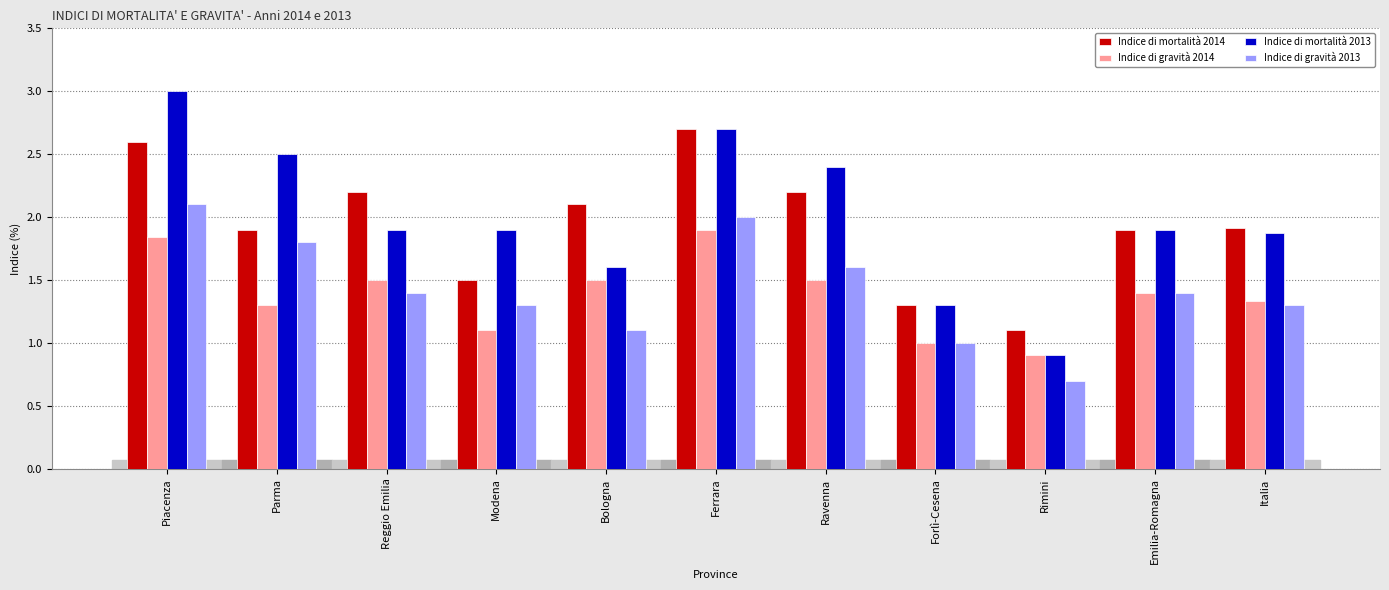

At which label does Indice di mortalità 2013 first exceed 1?

Piacenza